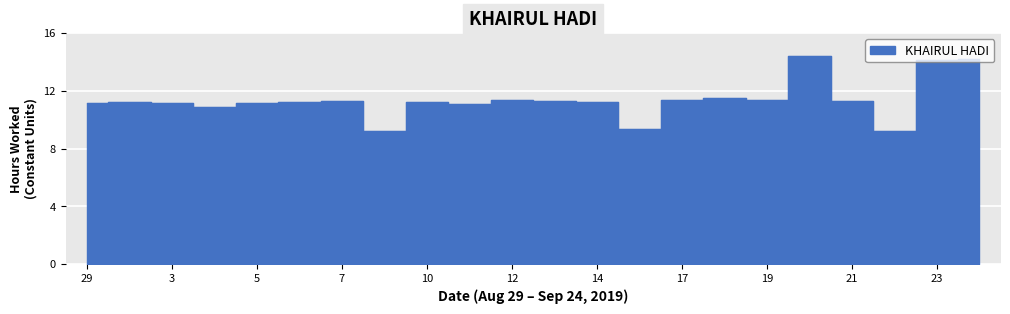

What is the change in value from 29 to 4?

-0.2